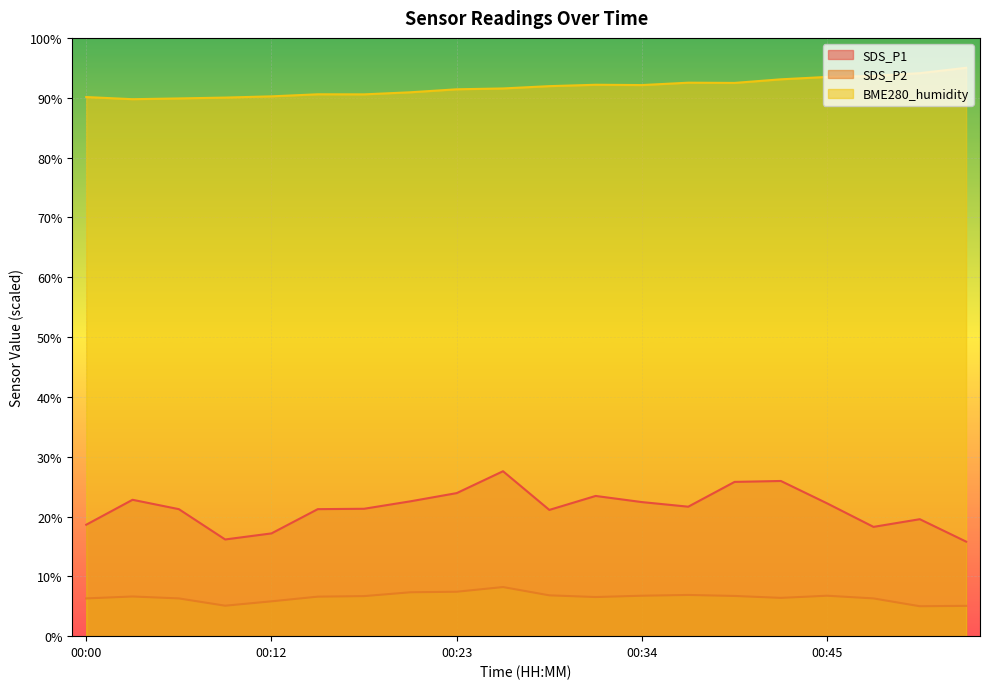

What is the difference between the SDS_P2 values at 00:20 and 00:34?

0.6